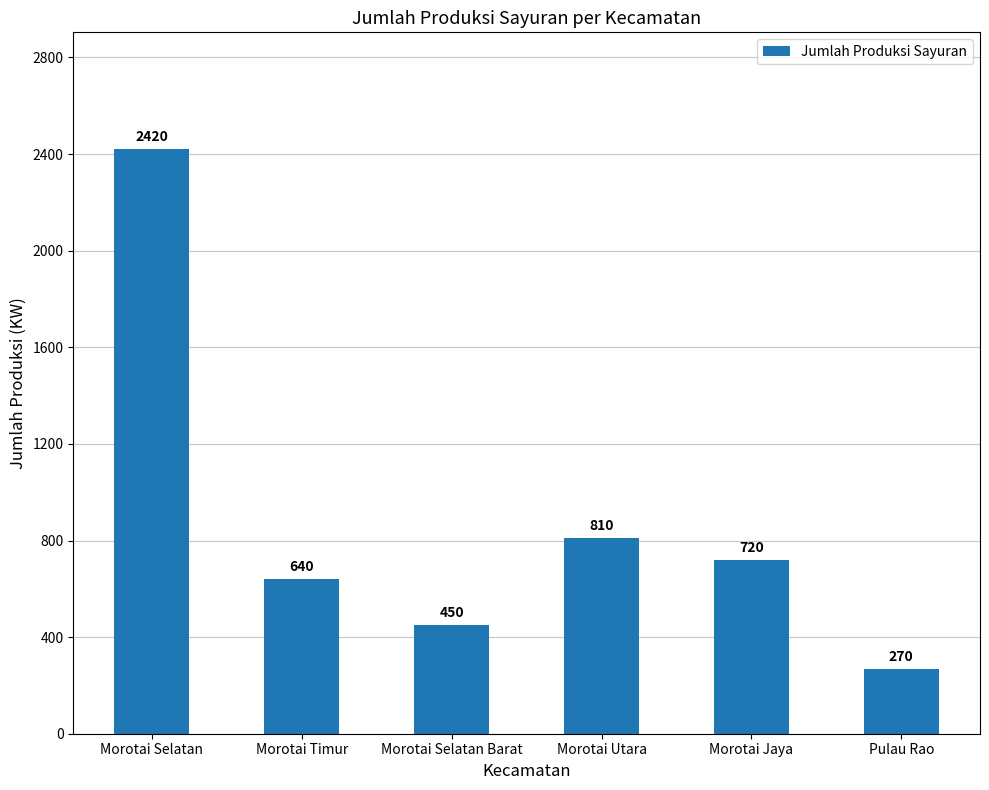

What position from the left is Morotai Selatan?

1